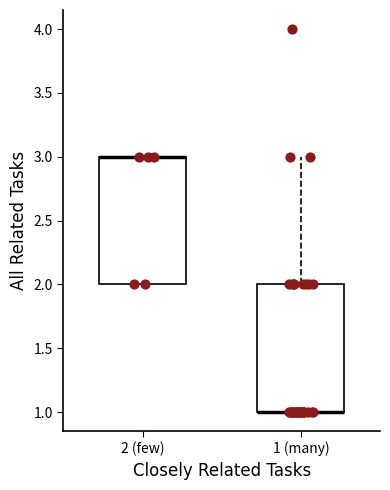

Where is the lower edge of the box for 2 (few) on the y-axis? The values are not printed on the chart, so give them approximately, as read against the axis.

2